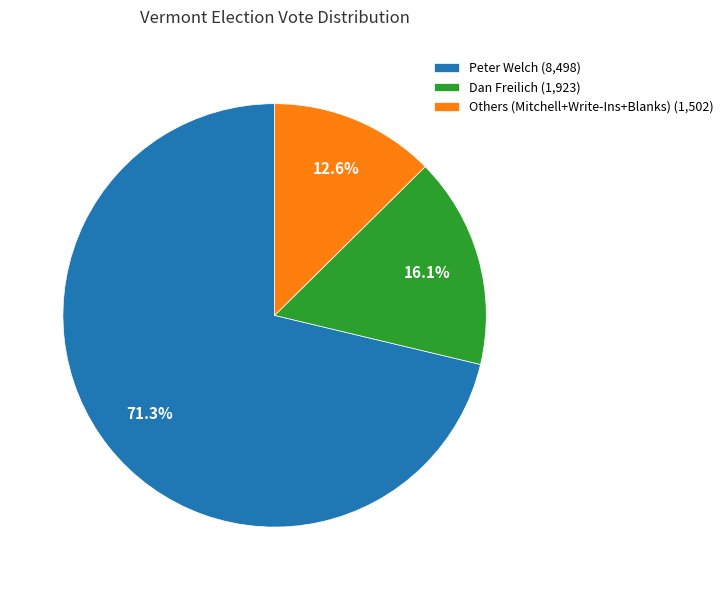

To the nearest percent, what is the difference between the largest and smallest slice percentages?

59%